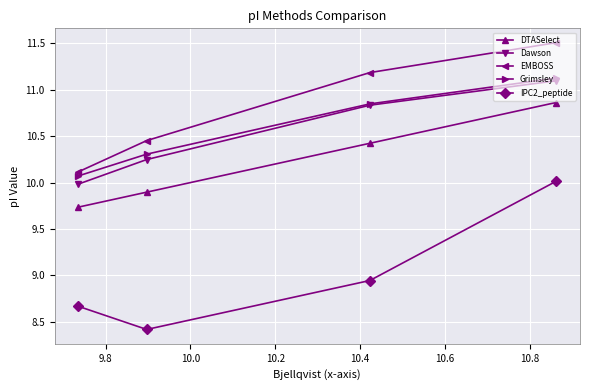

What is the difference between the maximum and second lowest values in the Dawson series?

0.8